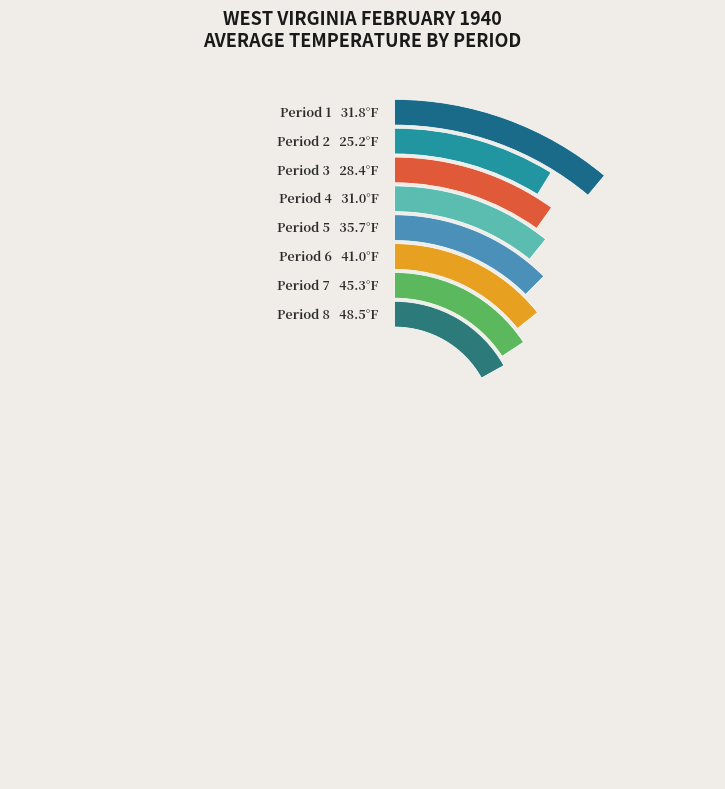

The Period 4 slice represents 11% of the pie. True or false?

True